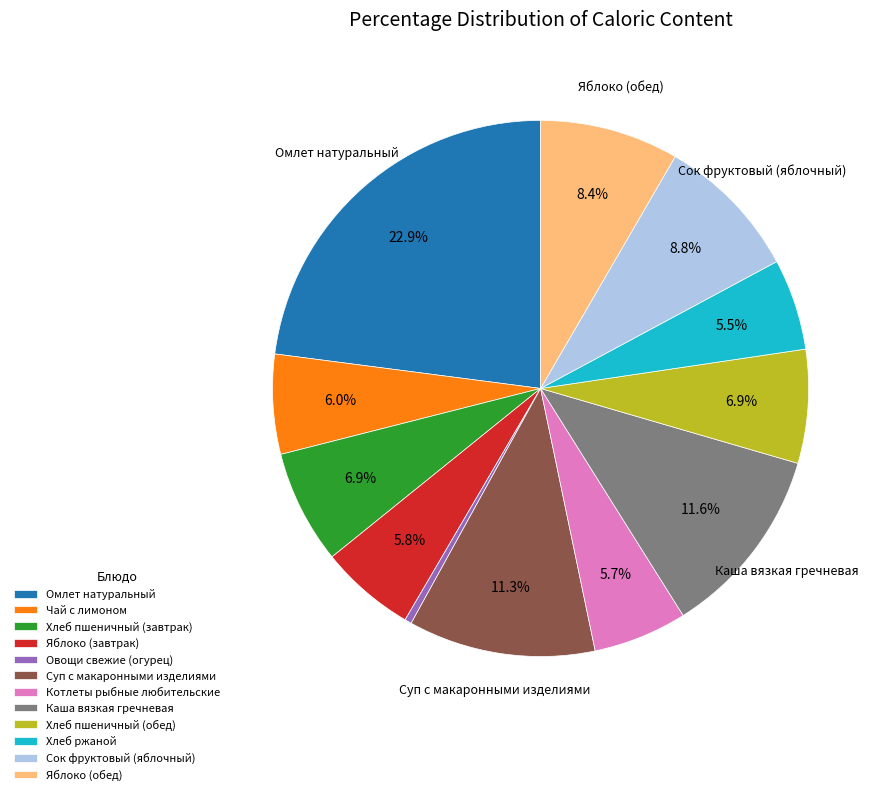

Is there any slice that represents more than half of the pie?

No